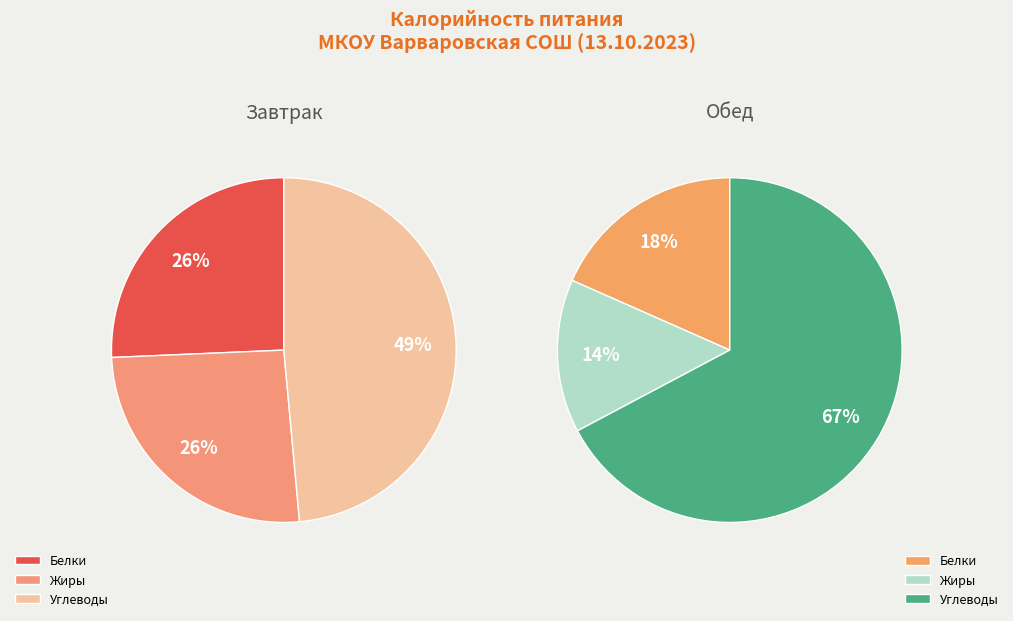

To the nearest percent, what is the difference between the Обед and Завтрак slice percentages?

16%